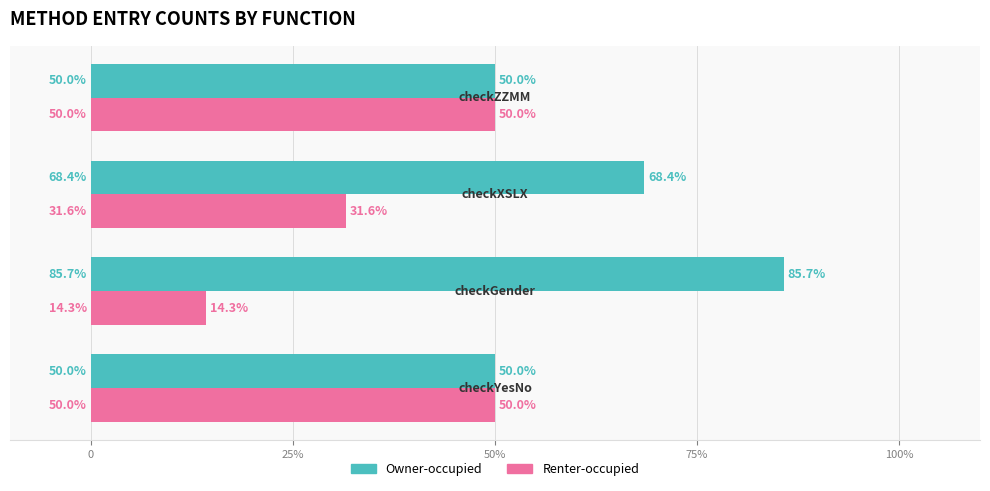

Which series has the largest total across all categories?

Owner-occupied